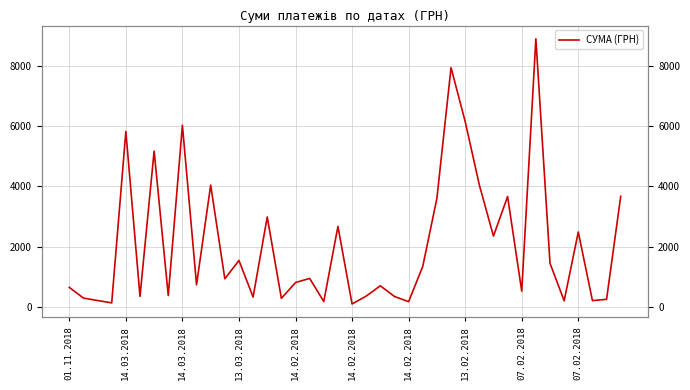

Is it true that the value at 26 is 4819.1?

False